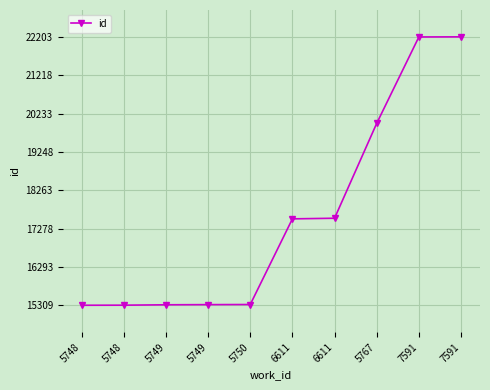

The chart shows a value of 15311 at 5748. True or false?

True